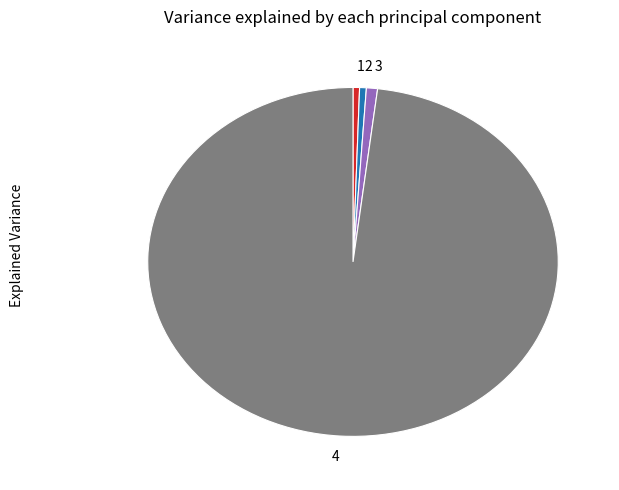

Is it true that 4 is 98% of the pie?

True